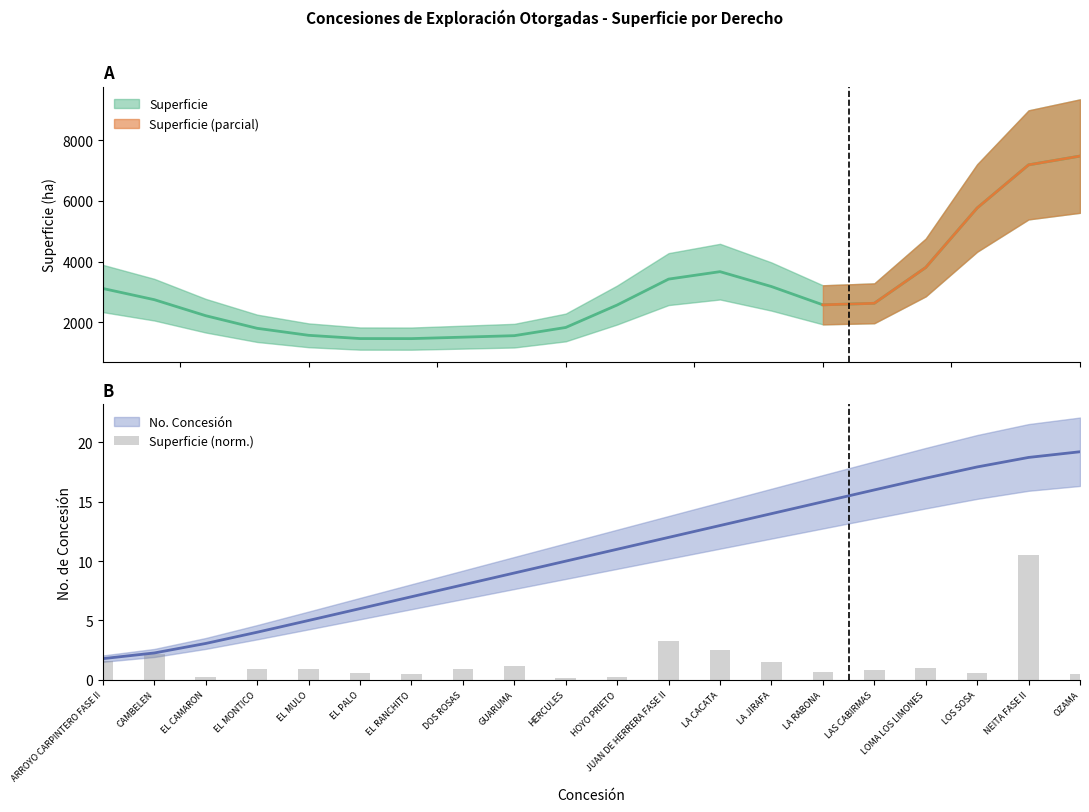

What is the value of the 14th bar from the left?

1.5